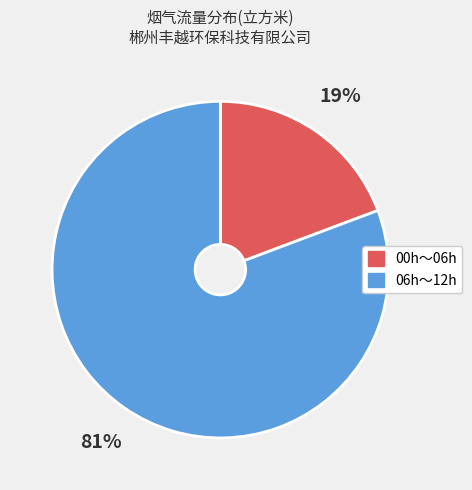

To the nearest percent, what is the average slice percentage?

50%